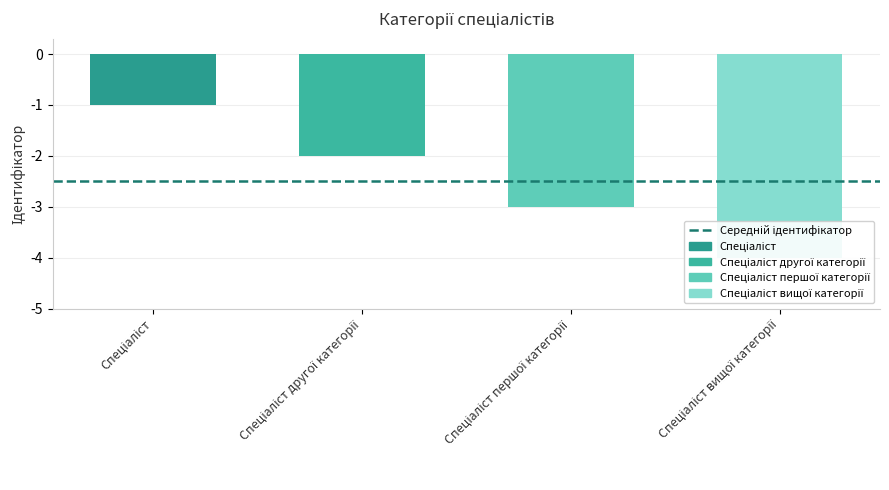

Between Спеціаліст вищої категорії and Спеціаліст другої категорії, which is larger?

Спеціаліст другої категорії